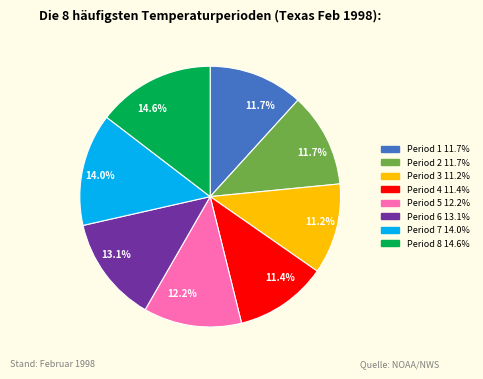

Is there any slice that represents more than half of the pie?

No